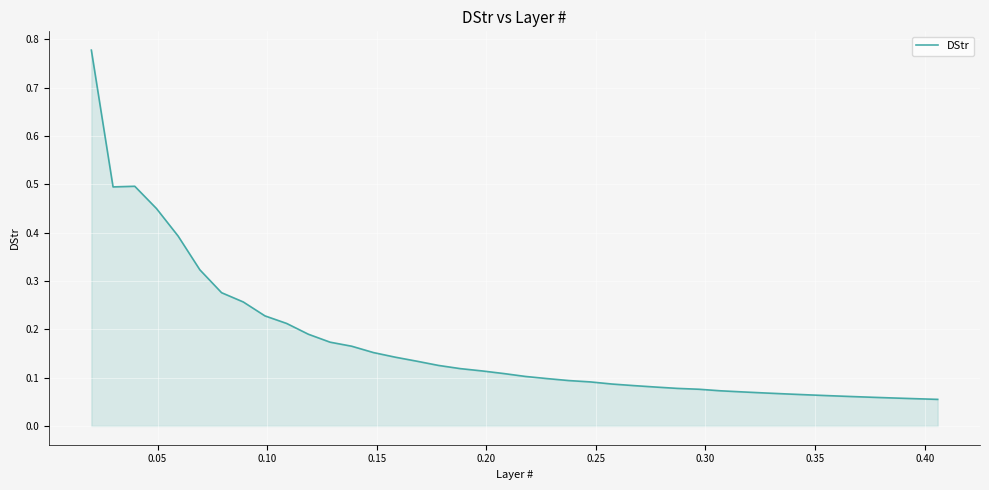

How many lines are shown in the chart?

1